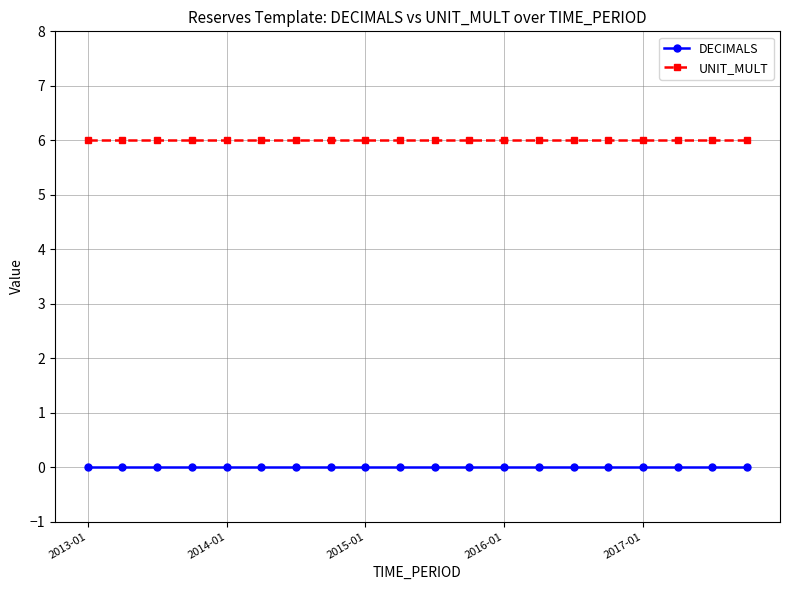

List the series in order of their overall mean, lowest first.

DECIMALS, UNIT_MULT